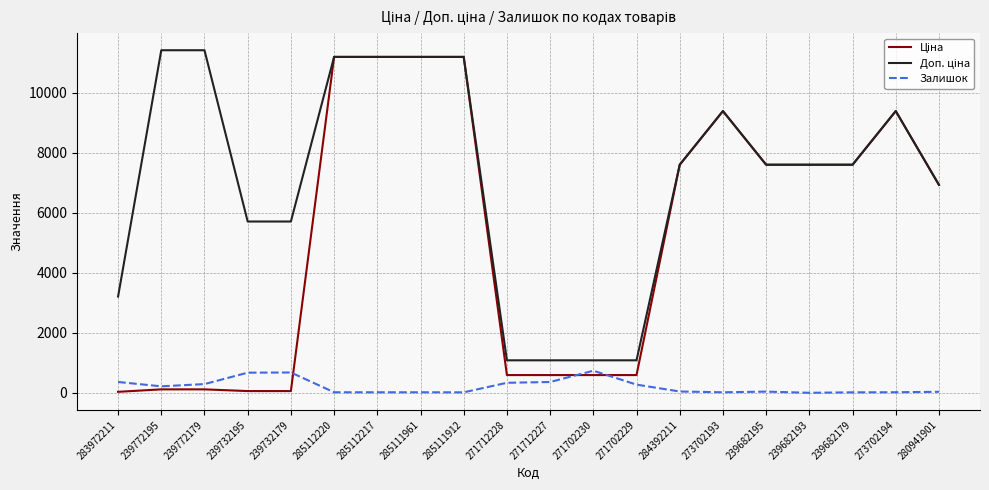

Is it true that Залишок equals 39.0 at 239682195?

True